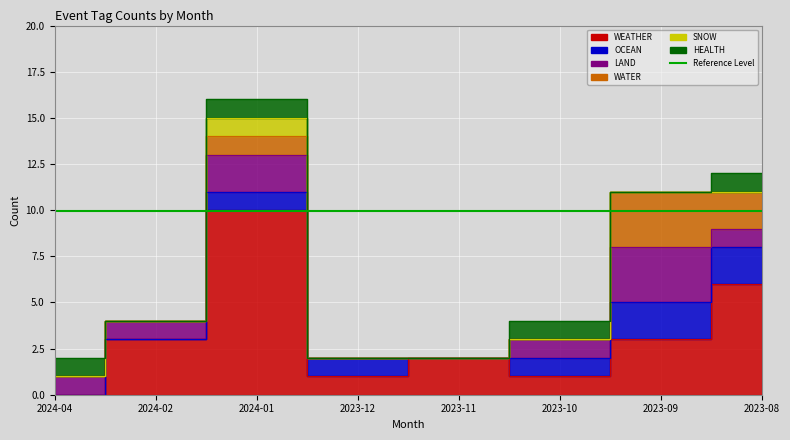

What is the label of the 3rd point from the left?

2024-01